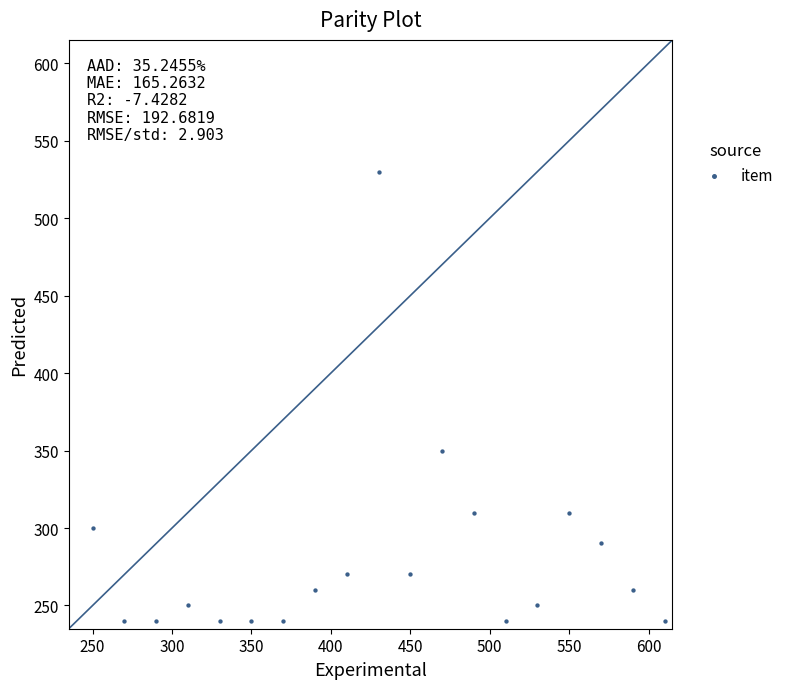

What is the range of Y values (max minus min)?

290